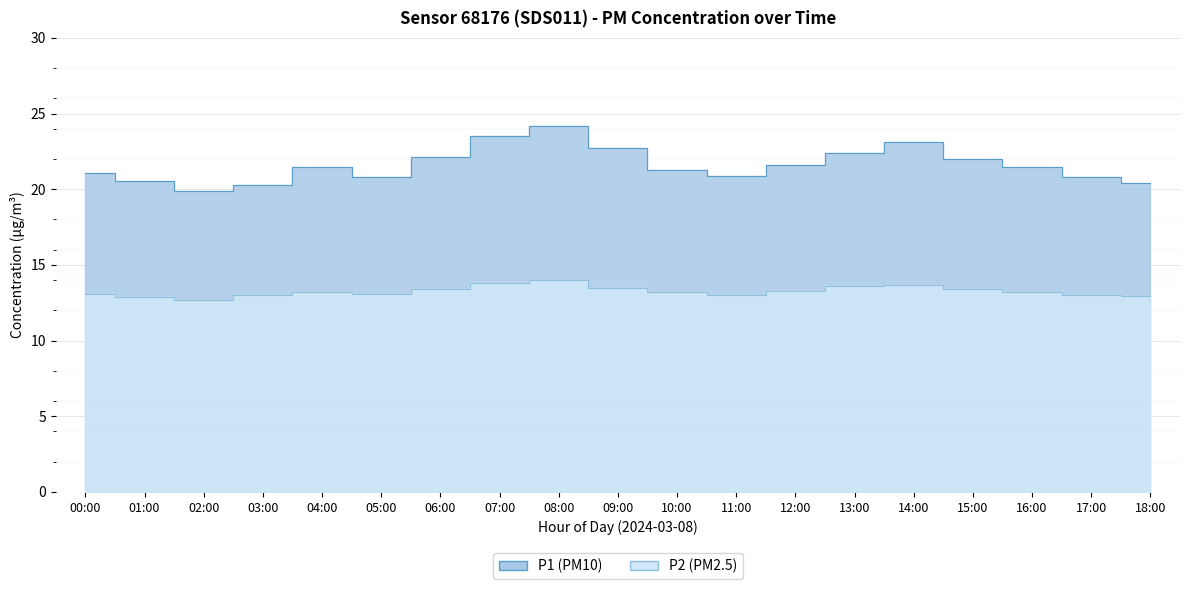

What is the sum of all P1 values?

410.6